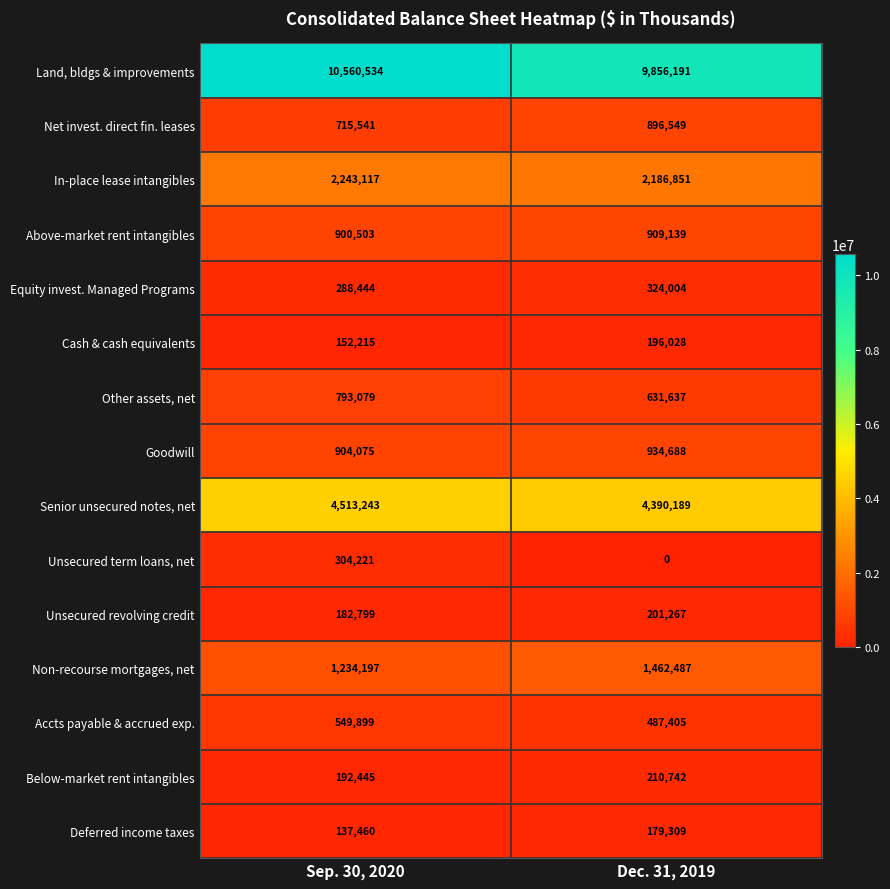

What is the average value of the Goodwill series?

919382